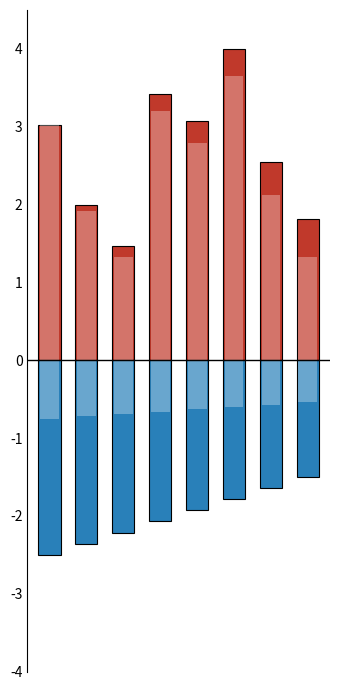

Where is 其他收入 nearest to the value -2?

4